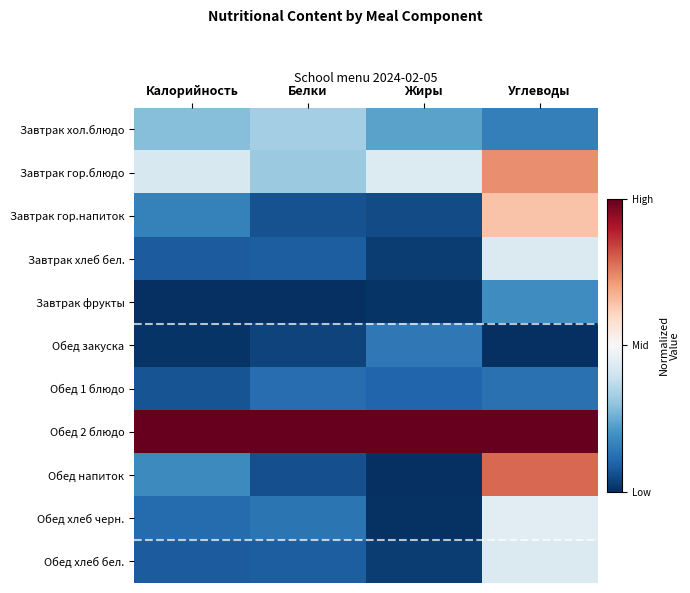

Reading left to right, what are all the values shown in this chart?

Завтрак хол.блюдо: Калорийность=0.3	Белки=0.3	Жиры=0.2	Углеводы=0.2
Завтрак гор.блюдо: Калорийность=0.4	Белки=0.3	Жиры=0.4	Углеводы=0.7
Завтрак гор.напиток: Калорийность=0.2	Белки=0.1	Жиры=0.1	Углеводы=0.6
Завтрак хлеб бел.: Калорийность=0.1	Белки=0.1	Жиры=0.0	Углеводы=0.4
Завтрак фрукты: Калорийность=0.0	Белки=0.0	Жиры=0.0	Углеводы=0.2
Обед закуска: Калорийность=0.0	Белки=0.0	Жиры=0.1	Углеводы=0.0
Обед 1 блюдо: Калорийность=0.1	Белки=0.1	Жиры=0.1	Углеводы=0.1
Обед 2 блюдо: Калорийность=1.0	Белки=1.0	Жиры=1.0	Углеводы=1.0
Обед напиток: Калорийность=0.2	Белки=0.1	Жиры=0.0	Углеводы=0.8
Обед хлеб черн.: Калорийность=0.1	Белки=0.1	Жиры=0.0	Углеводы=0.4
Обед хлеб бел.: Калорийность=0.1	Белки=0.1	Жиры=0.0	Углеводы=0.4